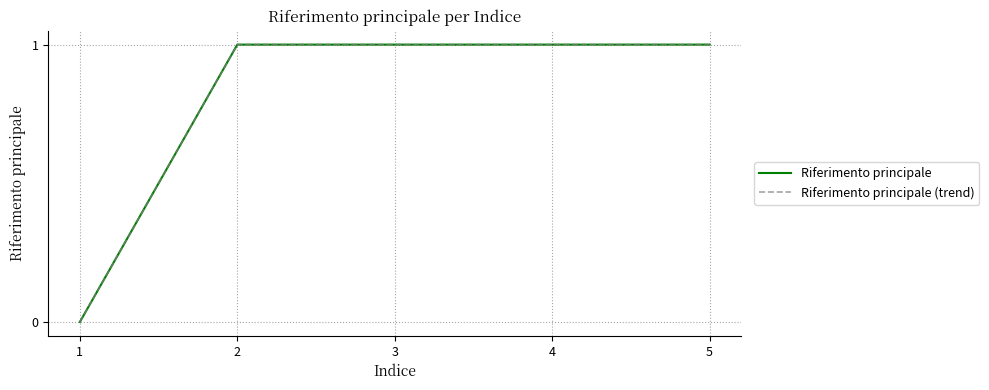

True or false: Riferimento principale (trend) and Riferimento principale intersect in this chart.

False